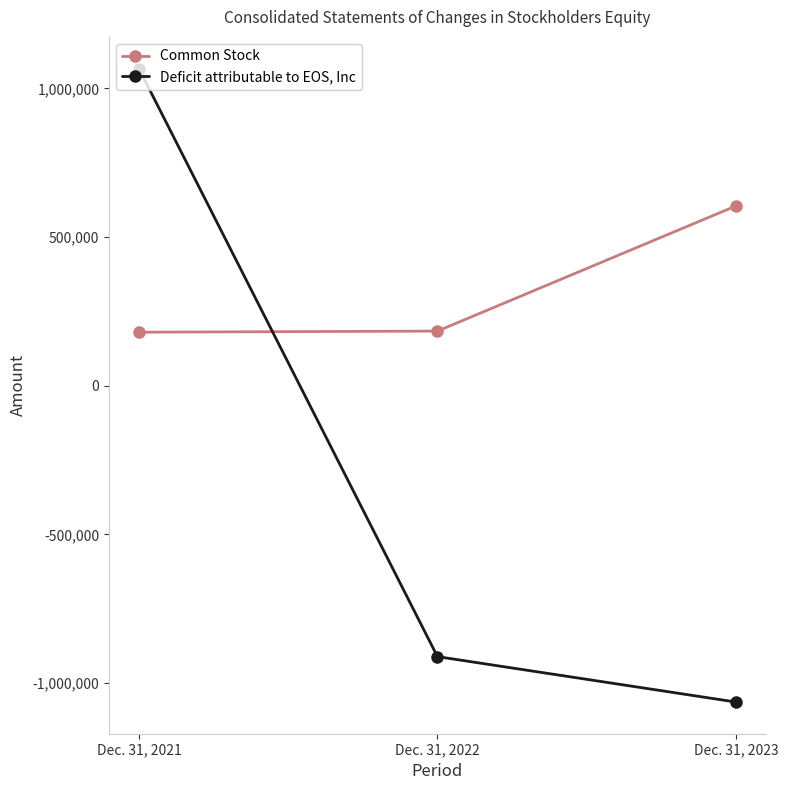

How many values in Deficit attributable to EOS, Inc are above zero?

1